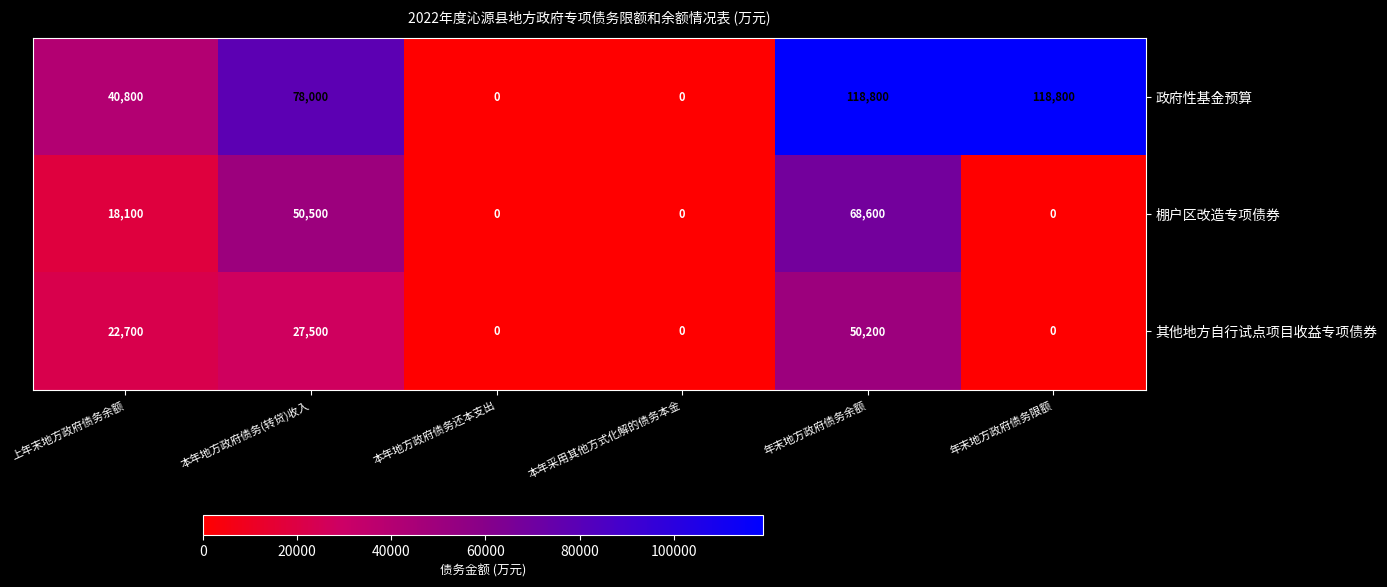

What is the sum of all 政府性基金预算 values?

356400